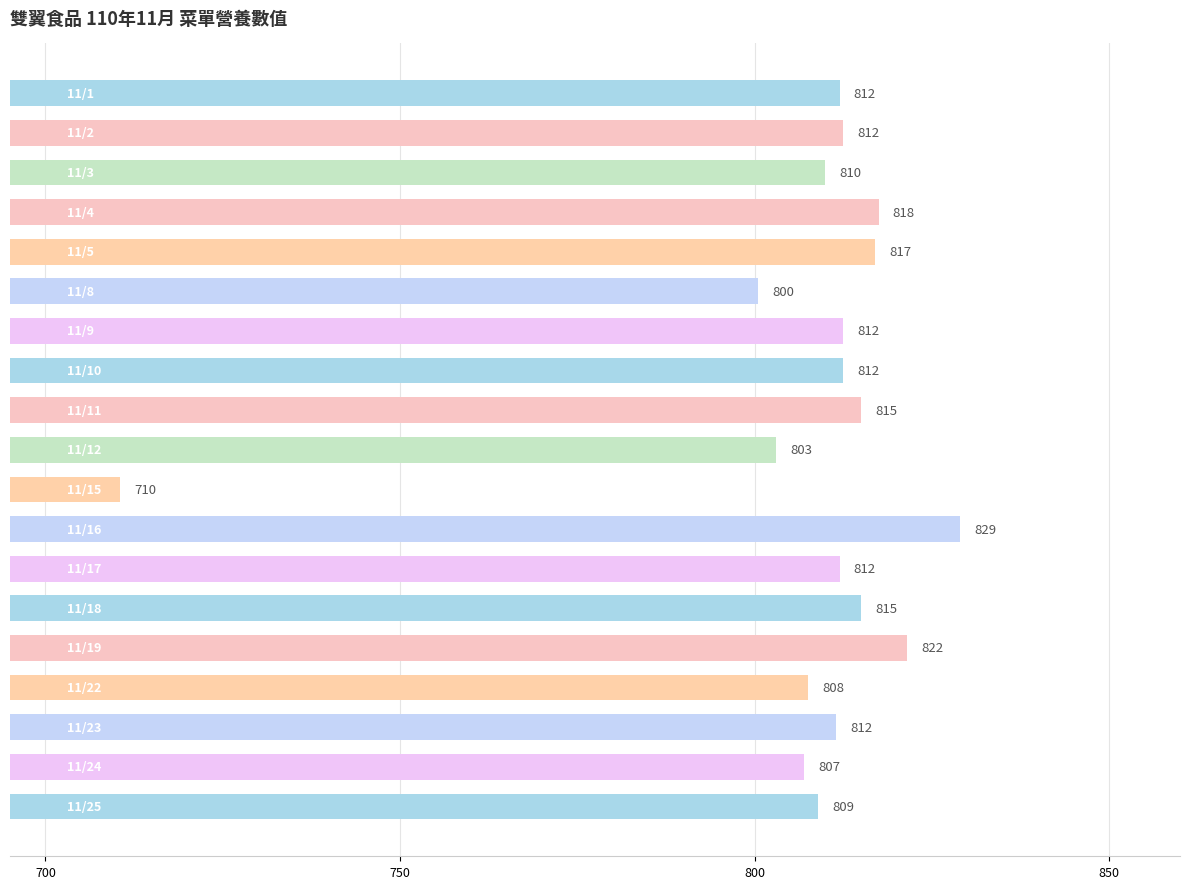

What is the value of the 17th bar from the top?

811.5